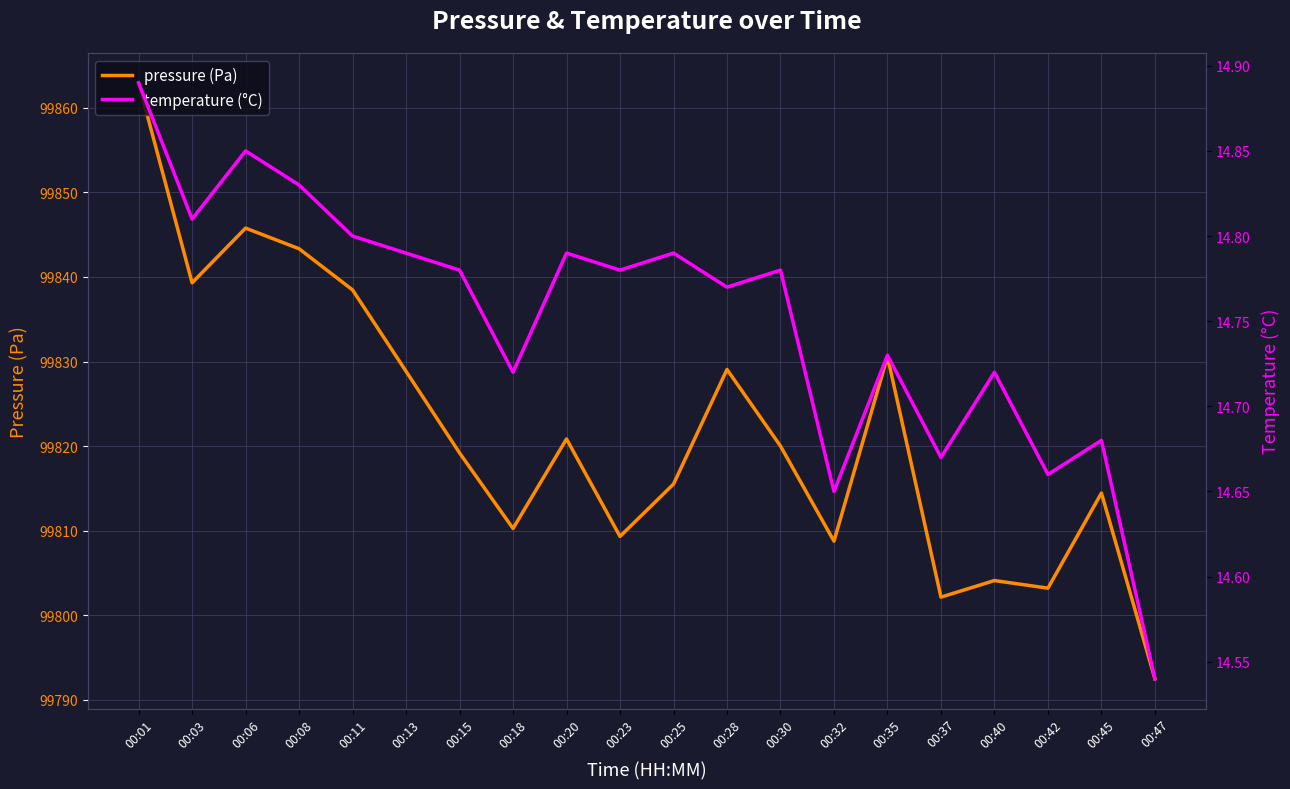

At which category is the sum across all series the highest?

00:01